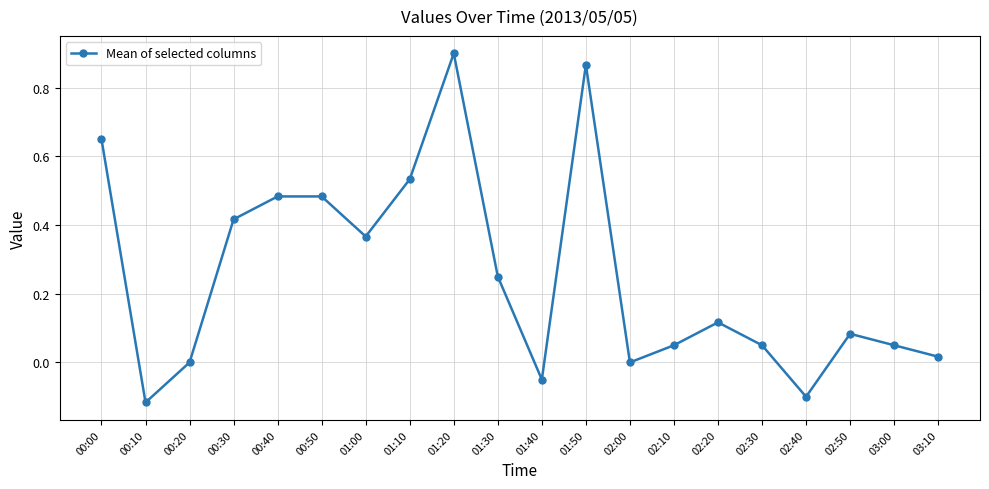

Where is the first local minimum?

00:10